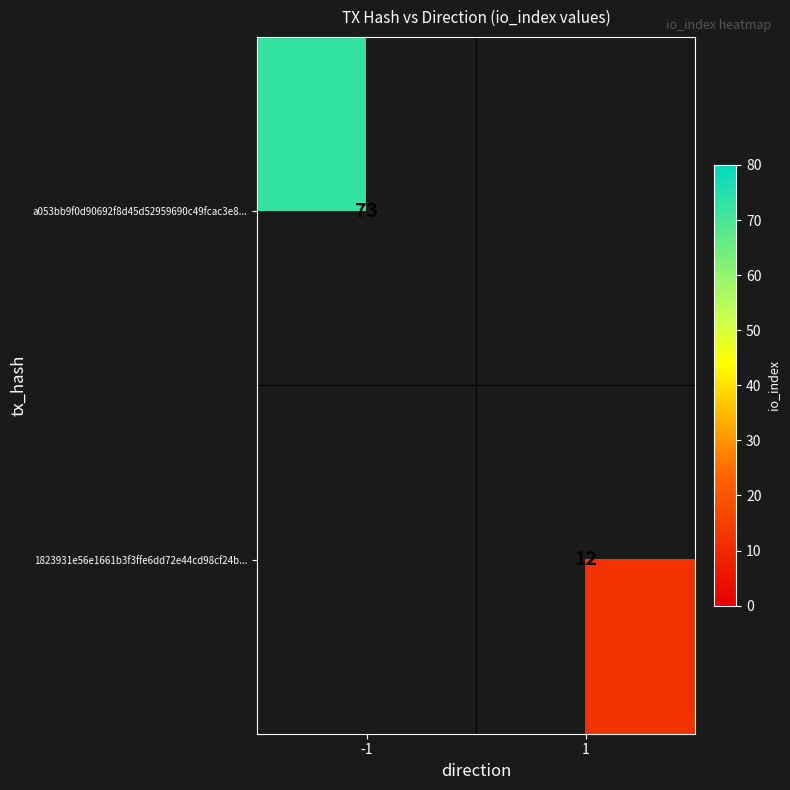

Is it true that 1823931e56e1661b3f3ffe6dd72e44cd98cf24b... equals 21 at 1?

False